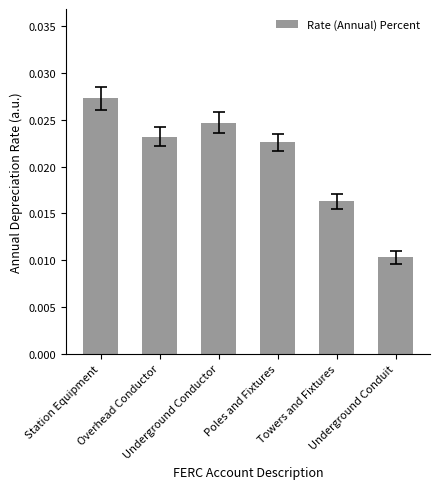

List the labels in order of value, smallest first.

Underground Conduit, Towers and Fixtures, Poles and Fixtures, Overhead Conductor, Underground Conductor, Station Equipment